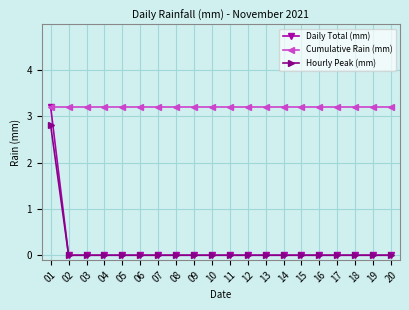

What is the total value across all series at 08?

3.2